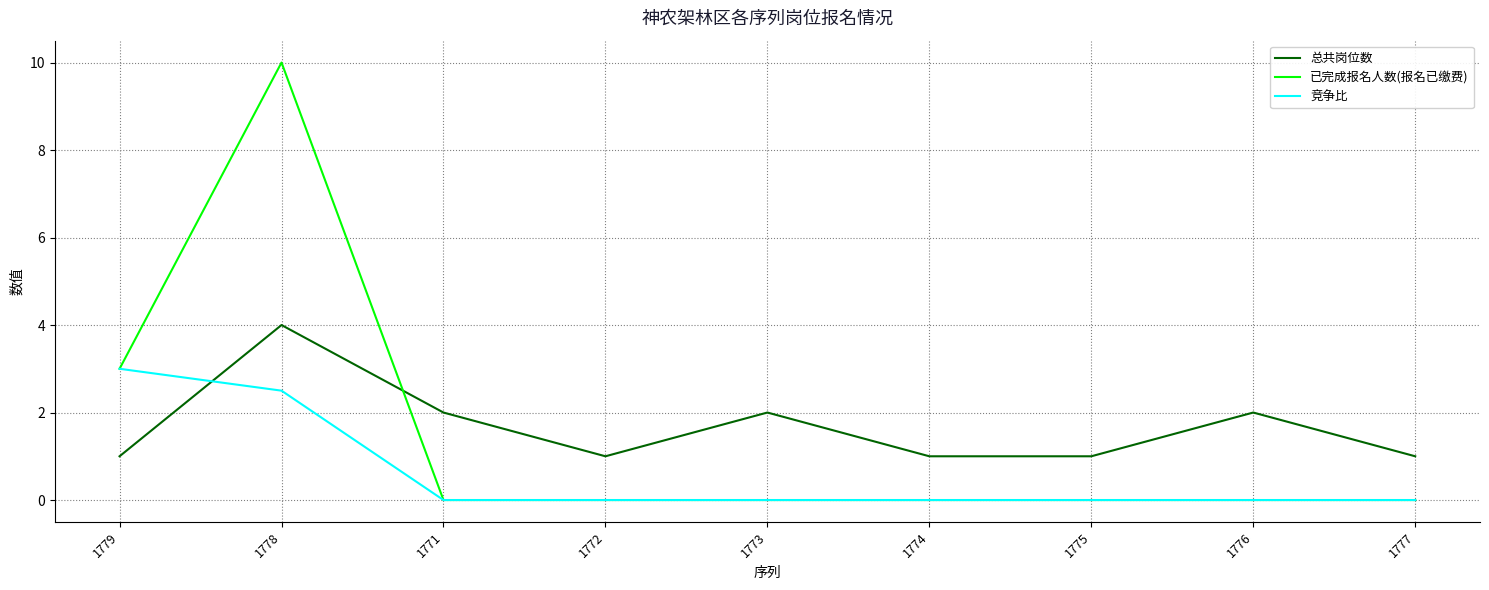

Between 1772 and 1773, which series saw the biggest shift?

总共岗位数